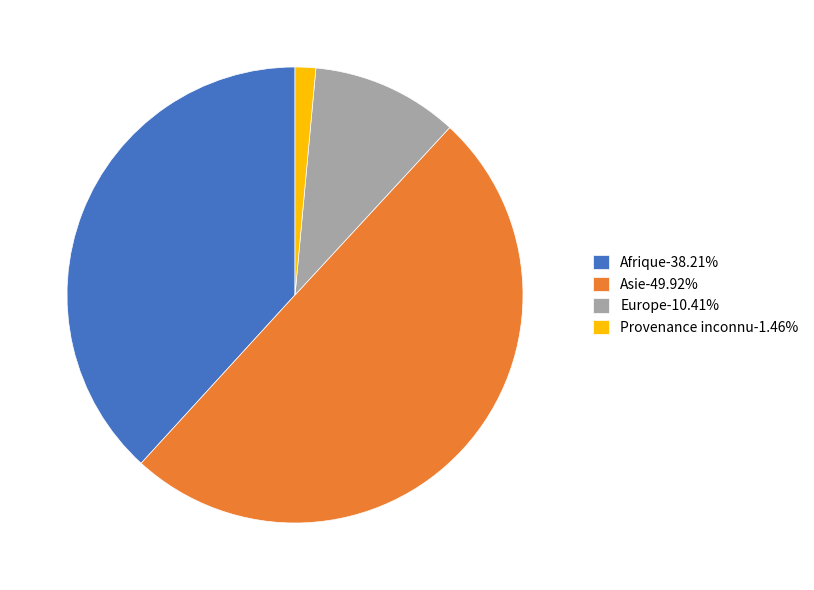

Rank the categories by value from lowest to highest.

Provenance inconnu, Europe, Afrique, Asie